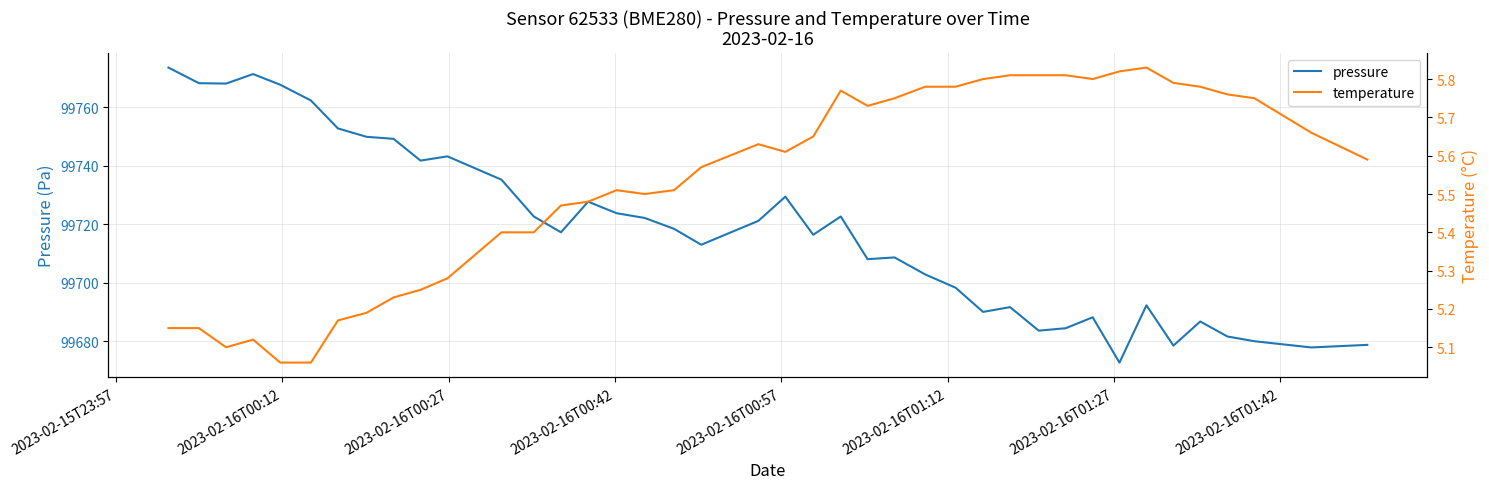

What is the highest value of the pressure series?

99773.6